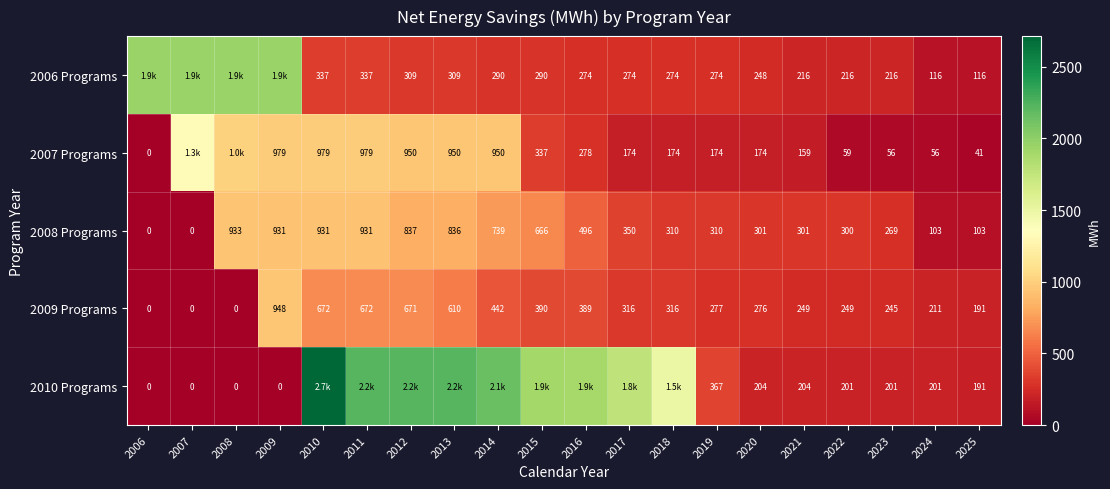

Count the number of data series in this chart.

5